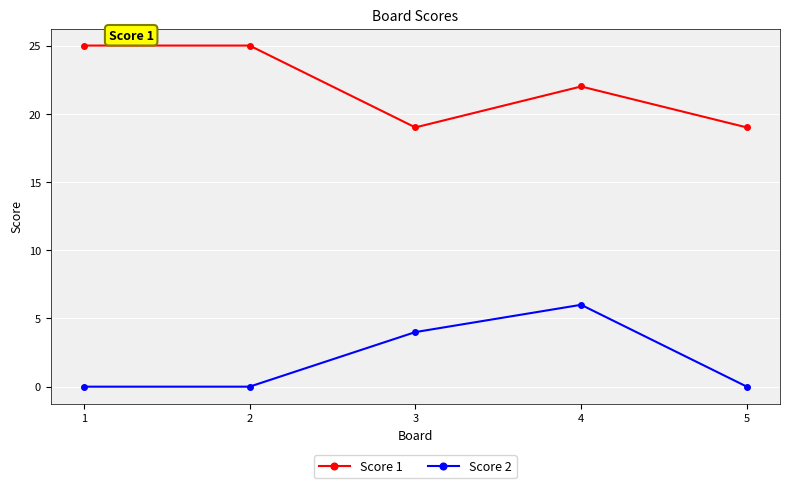

What is the value of the Score 2 point at the 4th from the left?

6